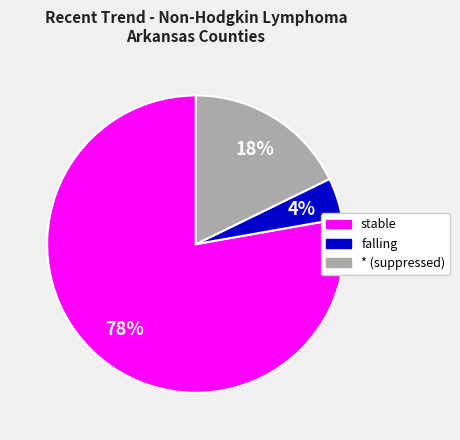

Is there any slice that represents more than half of the pie?

Yes